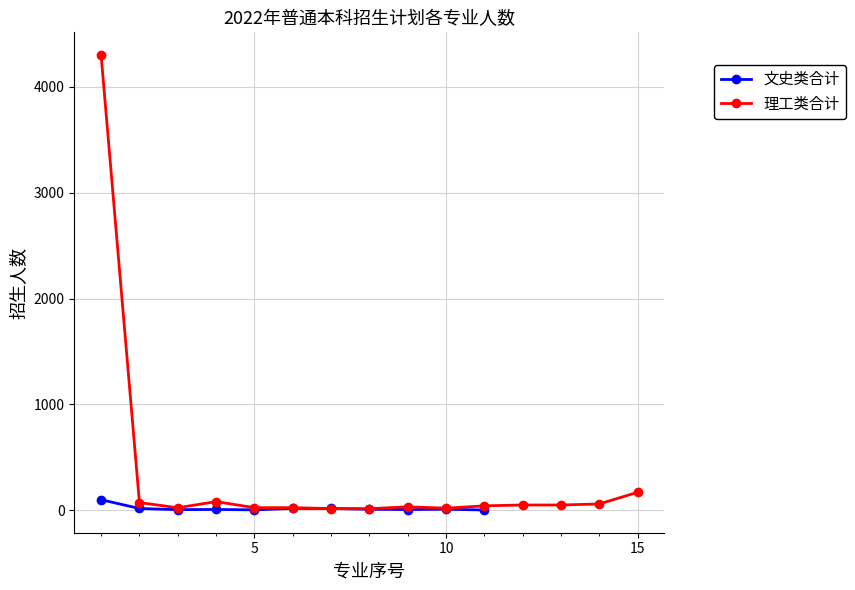

Is this an area chart (filled region under the line)?

No